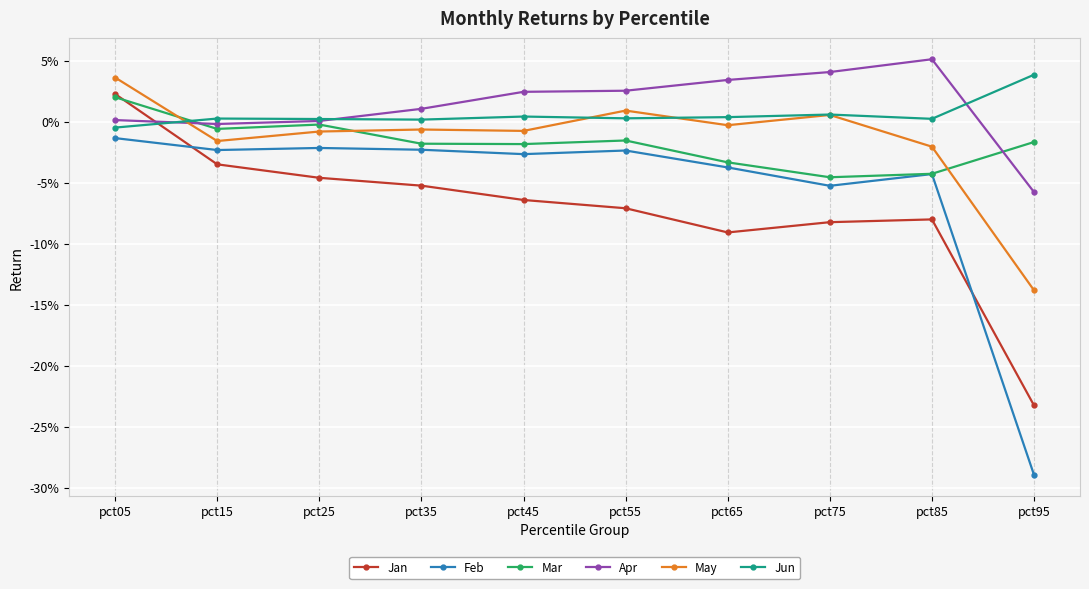

Which series changed the most between pct45 and pct85?

Apr